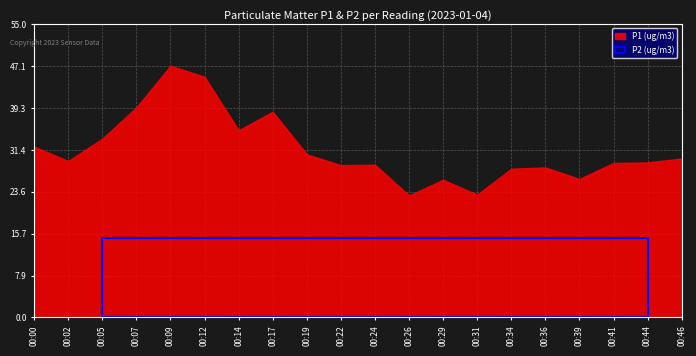

True or false: P1 and P2 cross at least once.

False